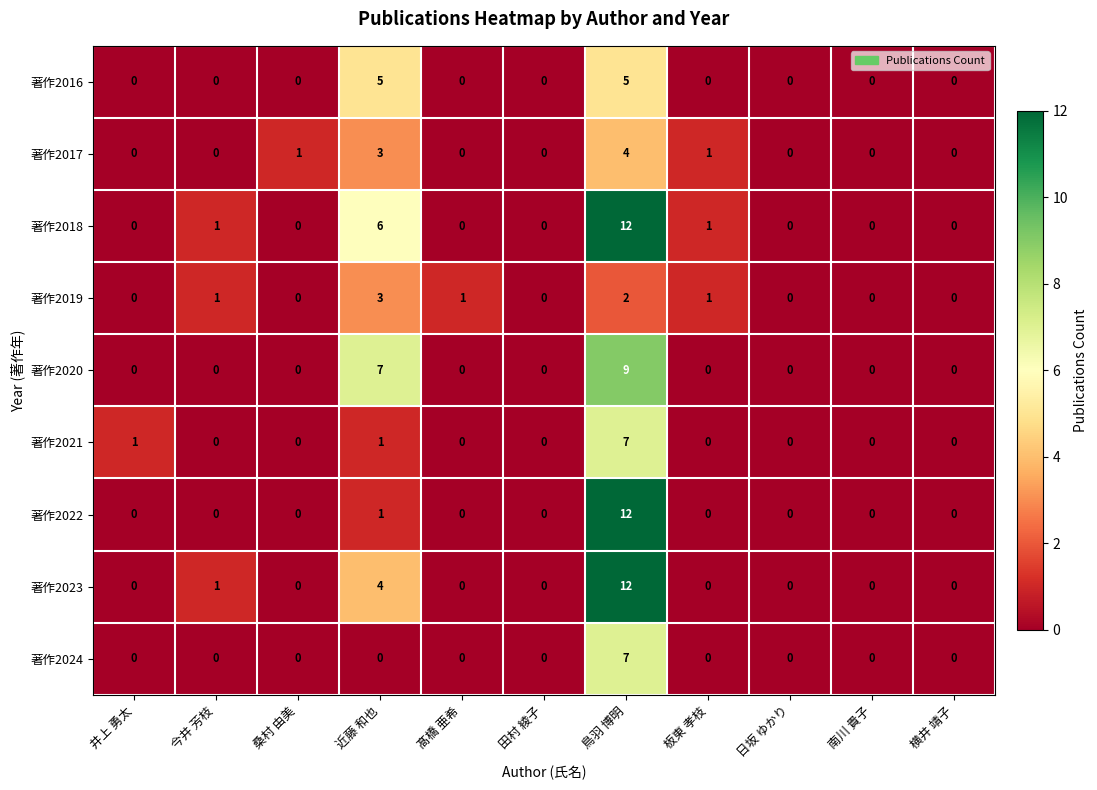

Which category has the highest value in the 著作2020 series?

鳥羽 博明